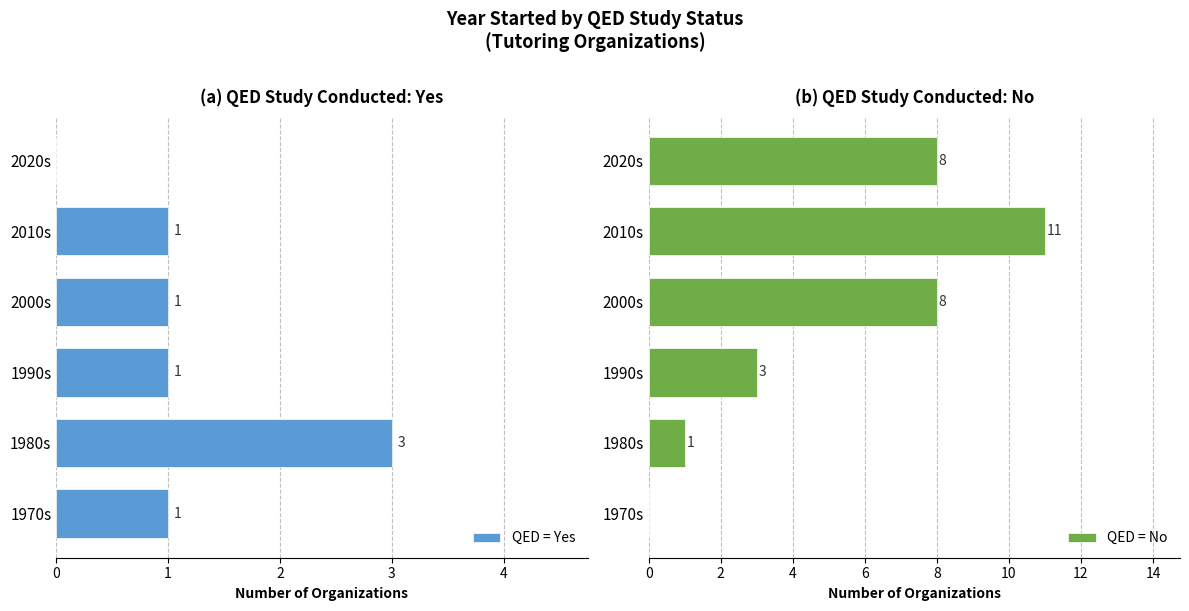

How many values in QED = No are above zero?

5